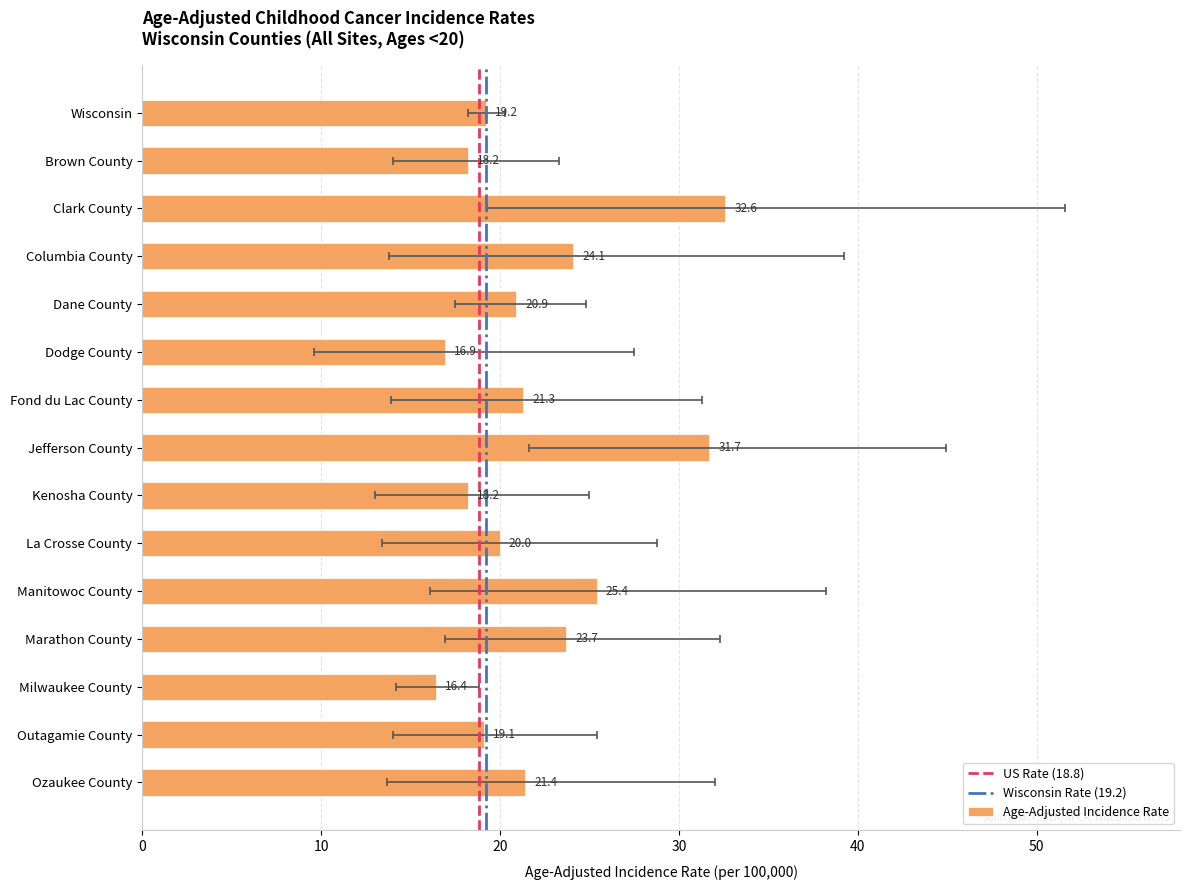

Is it true that the value at La Crosse County is 20.0?

True